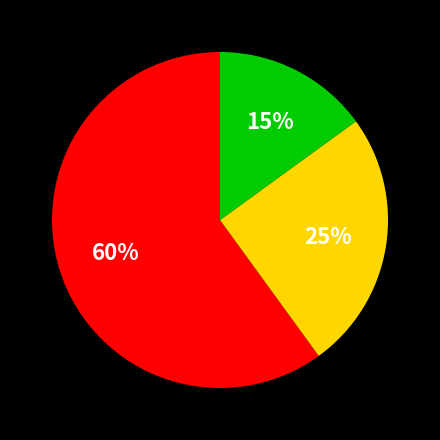

How many segments does this pie chart have?

3